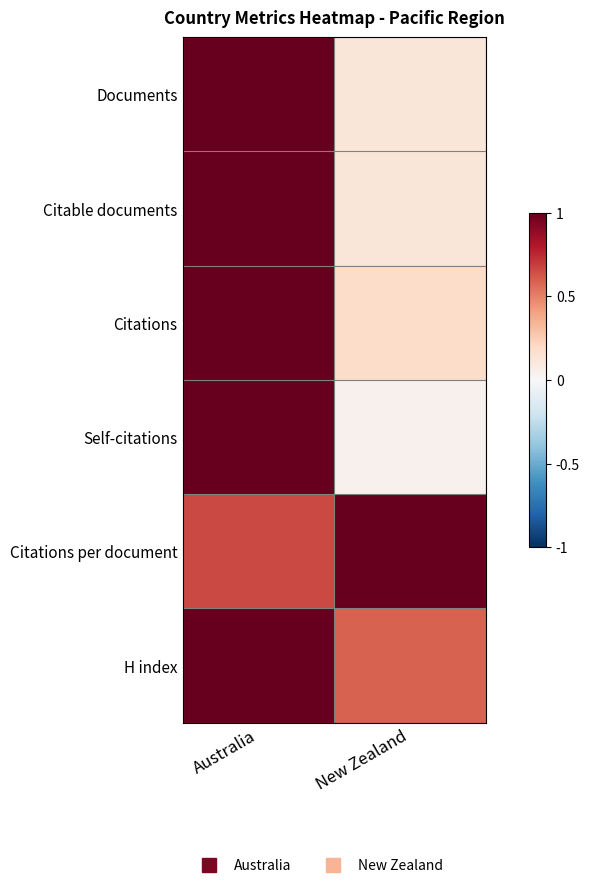

At which category is the sum across all series the highest?

Australia